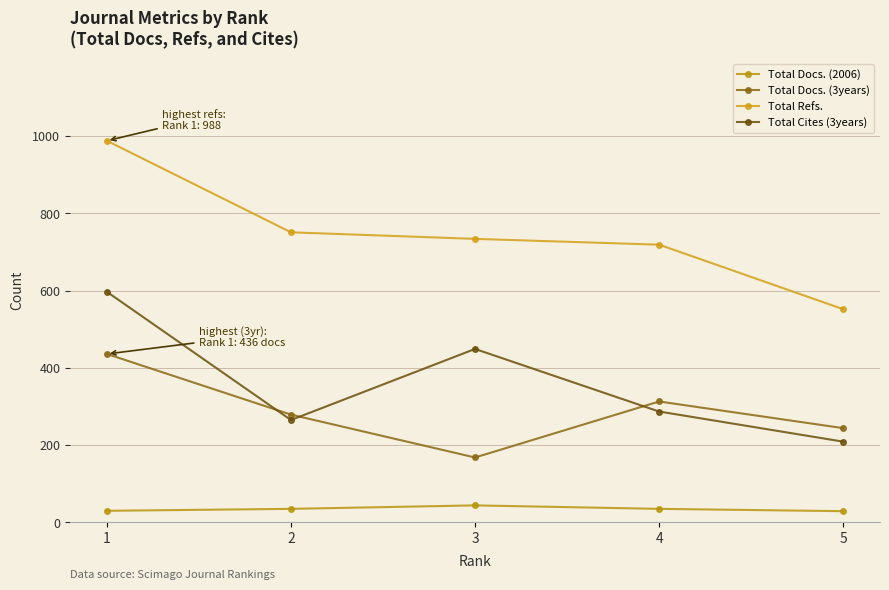

At which label is Total Docs. (2006) closest to 36?

2